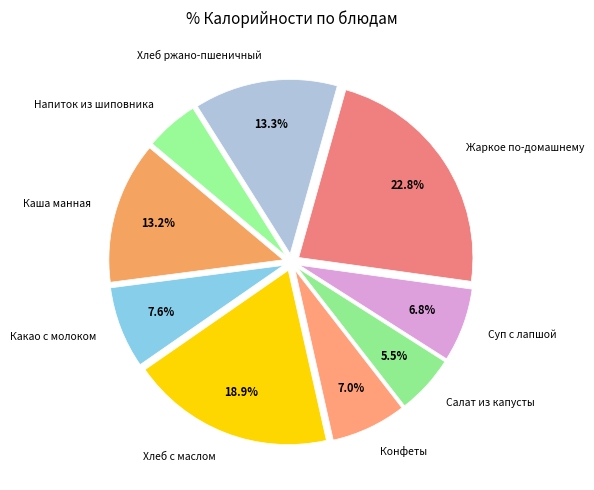

Combined, what portion of the pie is Суп с лапшой and Салат из капусты?

12.3%